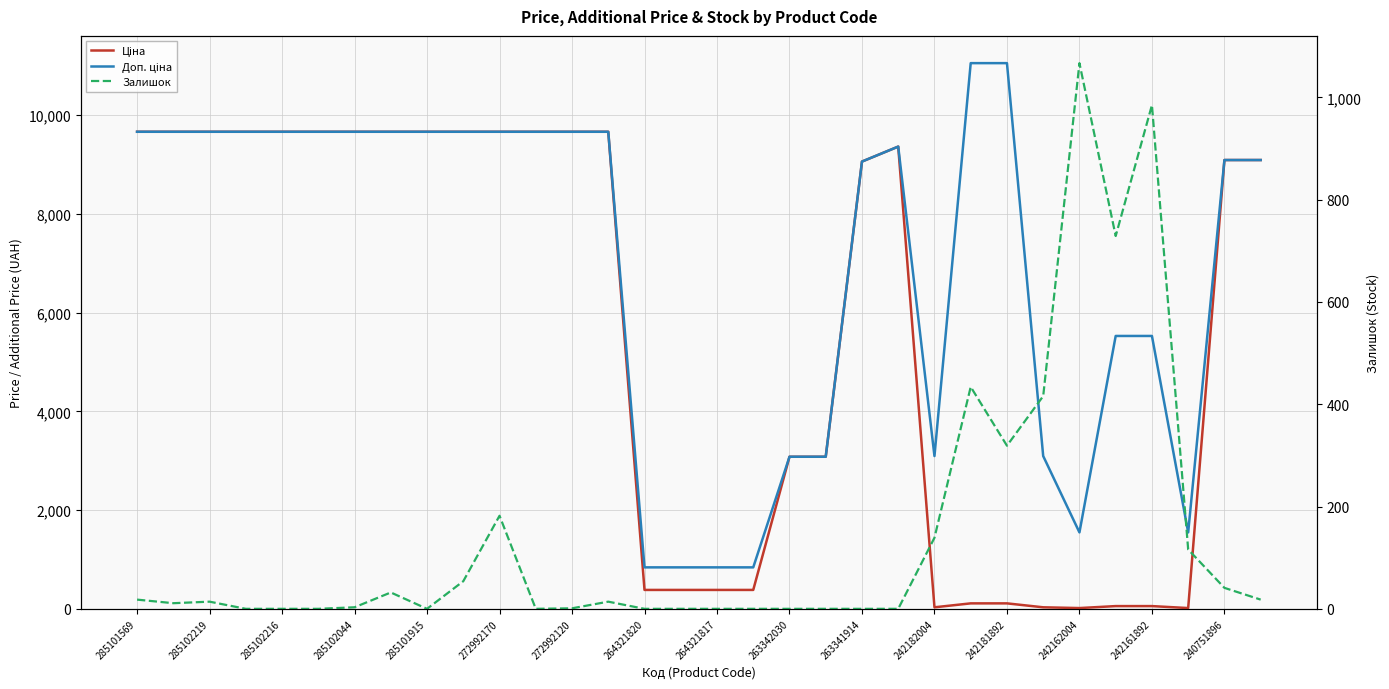

The Залишок series shows 581.2 at 264321817. True or false?

False